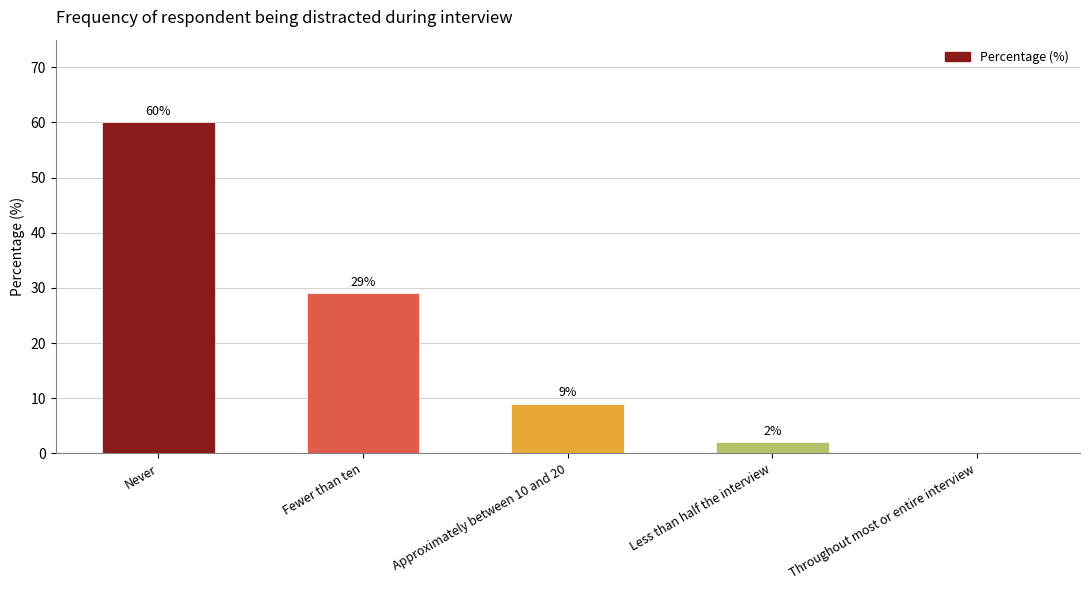

At which label does the data first exceed 9?

Never